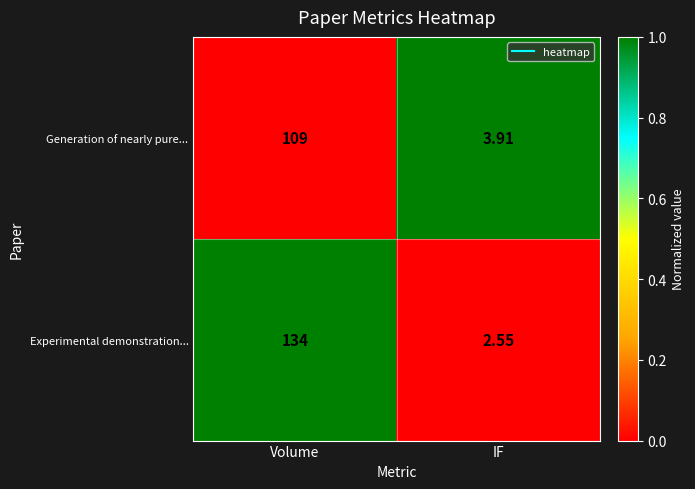

Which series has the largest total across all categories?

Experimental demonstration...